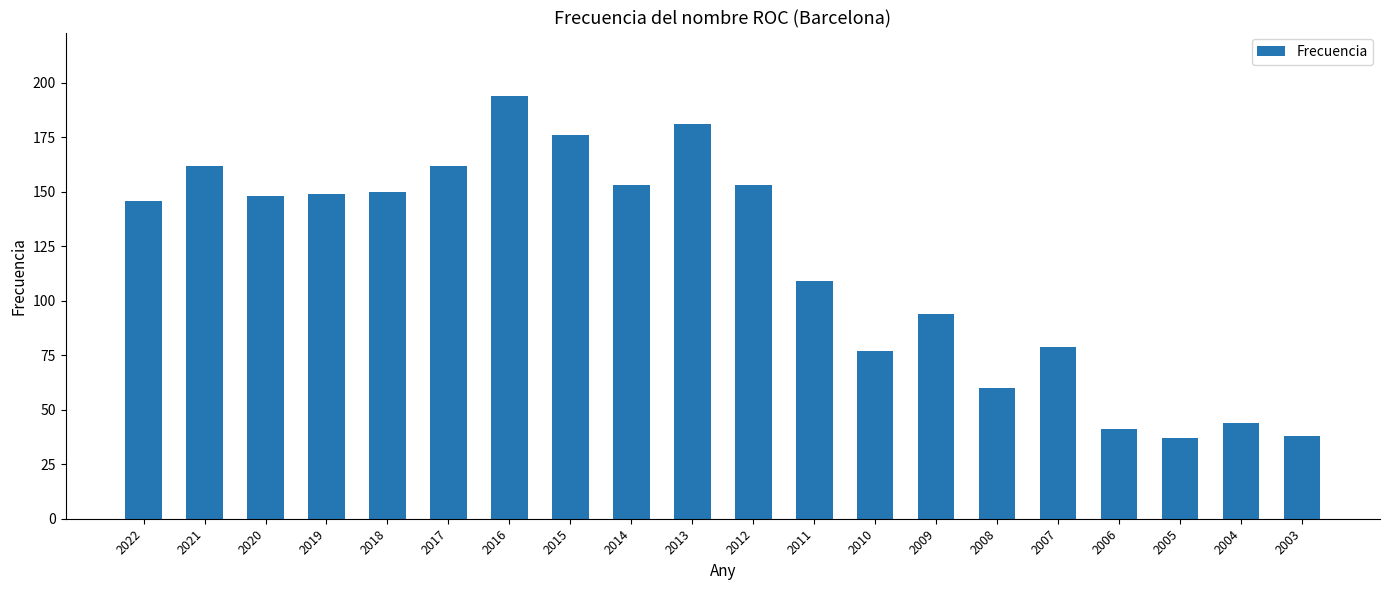

Where is the data nearest to the value 115?

2011